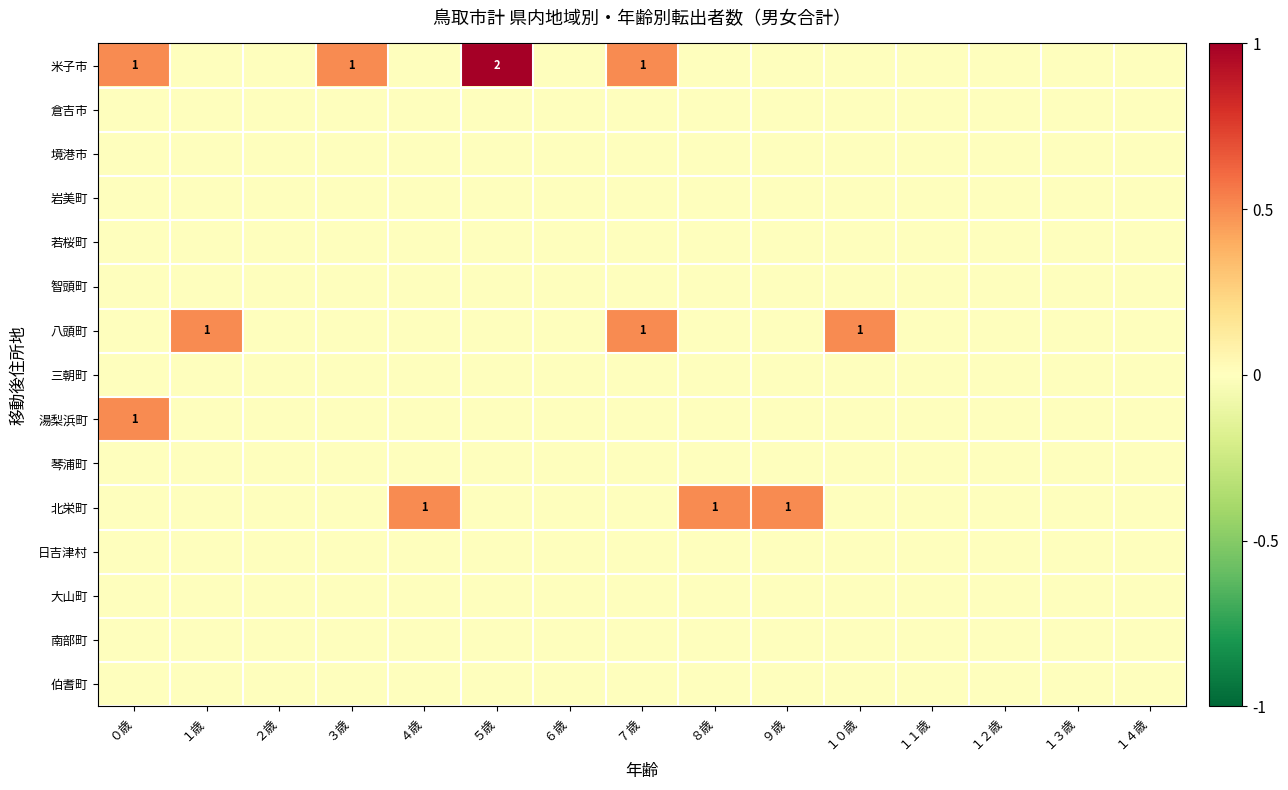

How many series are shown in this chart?

15